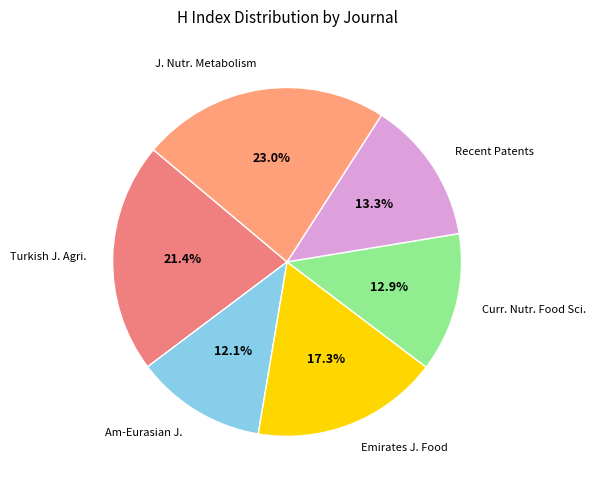

How much of the chart is everything except Recent Patents?

86.7%